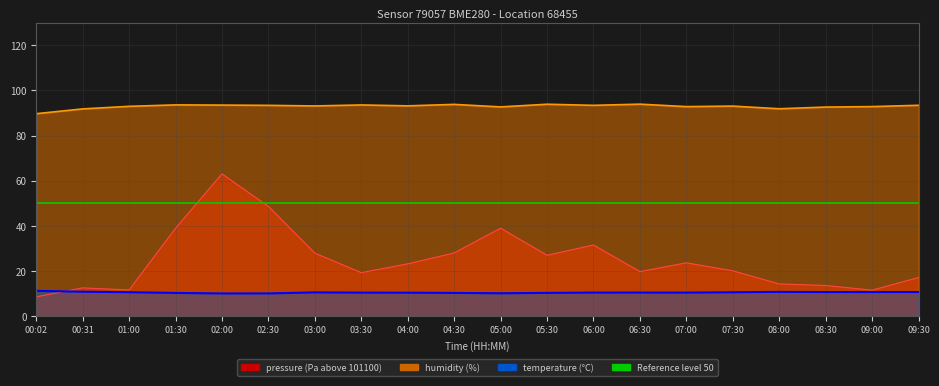

At which category does the chart reach its minimum across all series?

00:02